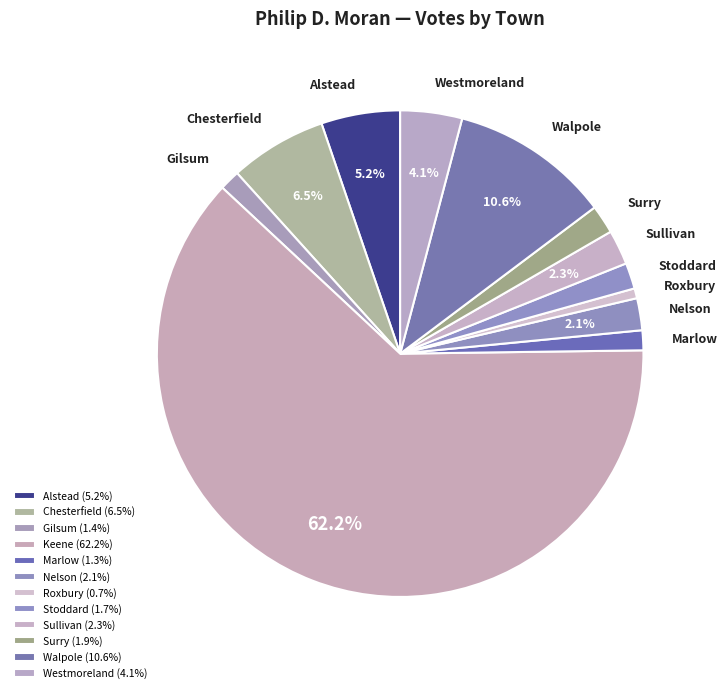

Approximately how many times larger is the value at Alstead compared to Nelson?

2.5